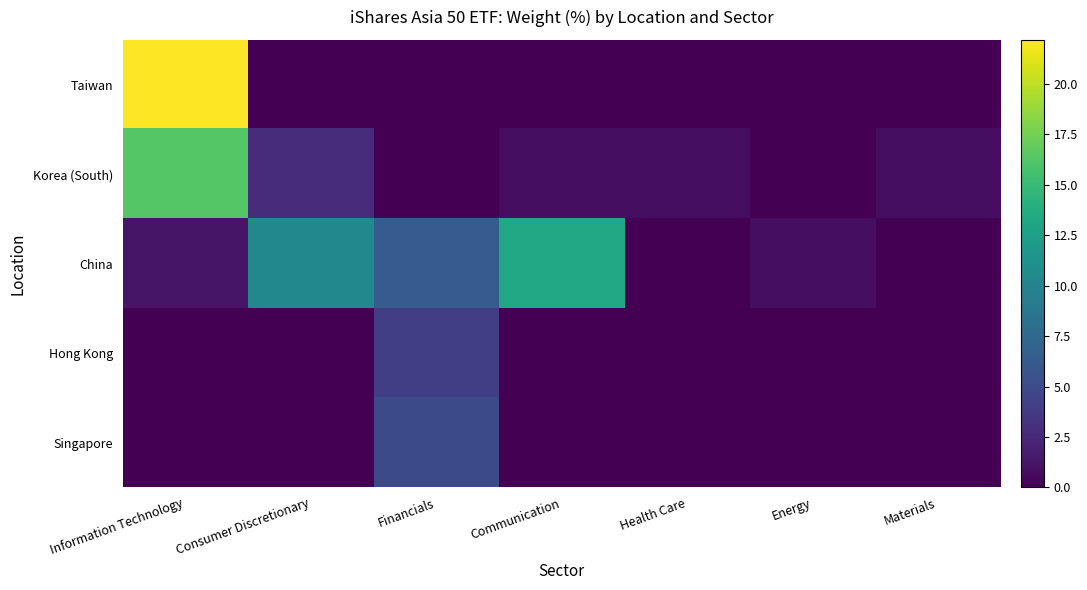

Reading left to right, what are all the values shown in this chart?

Taiwan: Information Technology=22.2	Consumer Discretionary=0.0	Financials=0.0	Communication=0.0	Health Care=0.0	Energy=0.0	Materials=0.0
Korea (South): Information Technology=16.3	Consumer Discretionary=2.8	Financials=0.0	Communication=0.8	Health Care=0.8	Energy=0.0	Materials=0.8
China: Information Technology=1.2	Consumer Discretionary=10.3	Financials=6.4	Communication=13.2	Health Care=0.0	Energy=0.8	Materials=0.0
Hong Kong: Information Technology=0.0	Consumer Discretionary=0.0	Financials=4.1	Communication=0.0	Health Care=0.0	Energy=0.0	Materials=0.0
Singapore: Information Technology=0.0	Consumer Discretionary=0.0	Financials=5.0	Communication=0.0	Health Care=0.0	Energy=0.0	Materials=0.0